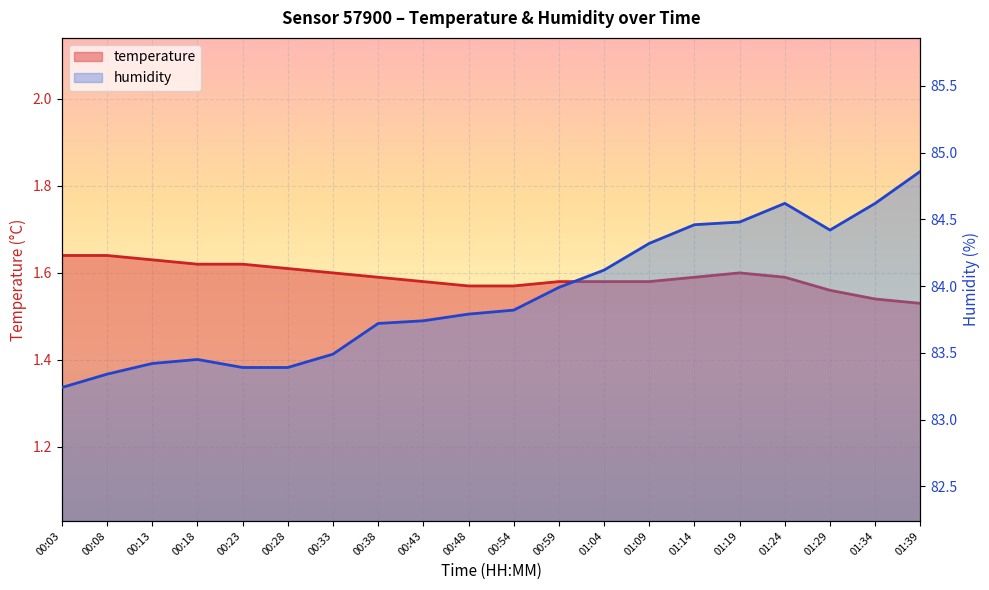

What is the sum of all humidity values?

1678.7